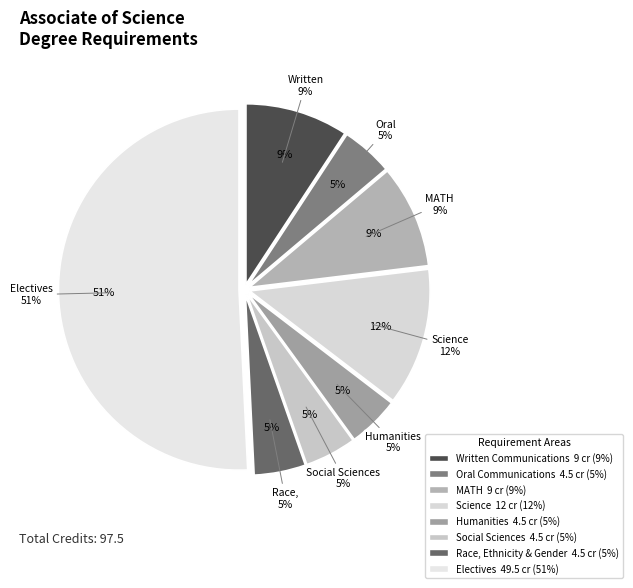

To the nearest percent, what is the average slice percentage?

12%